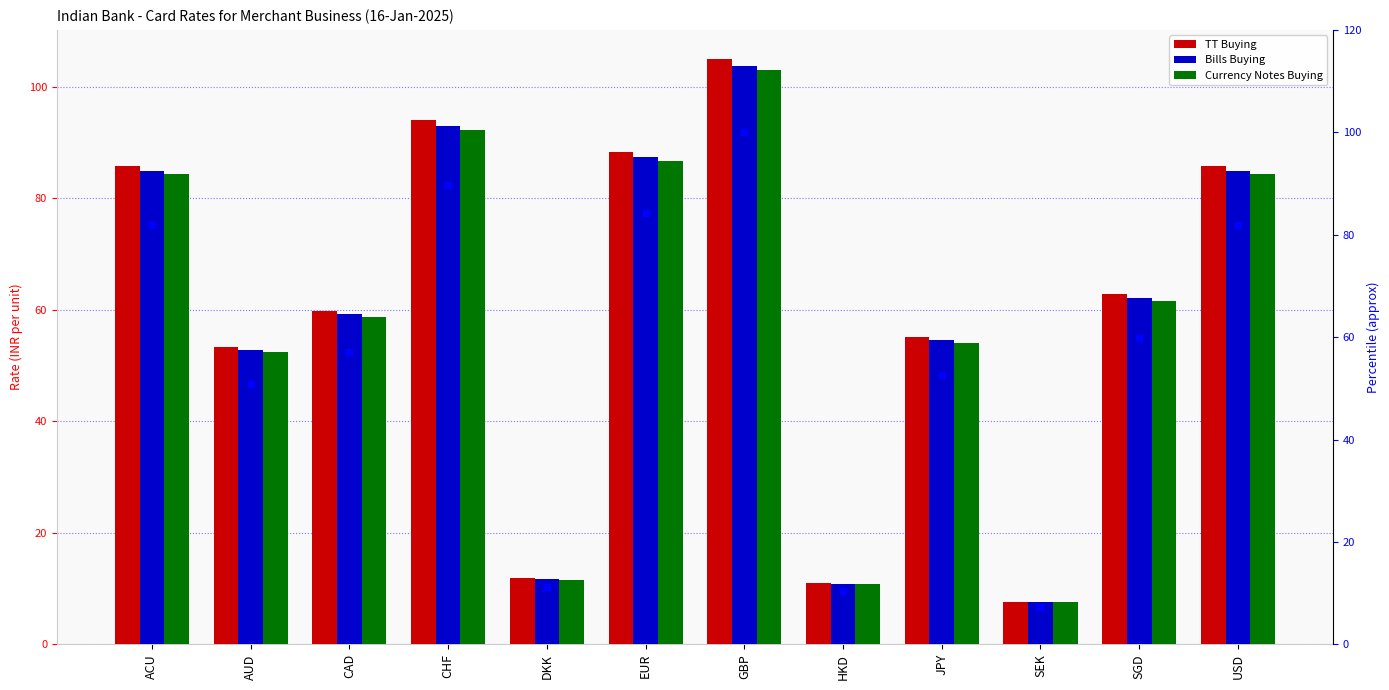

Which series has the largest Y range (max minus min)?

TT Buying